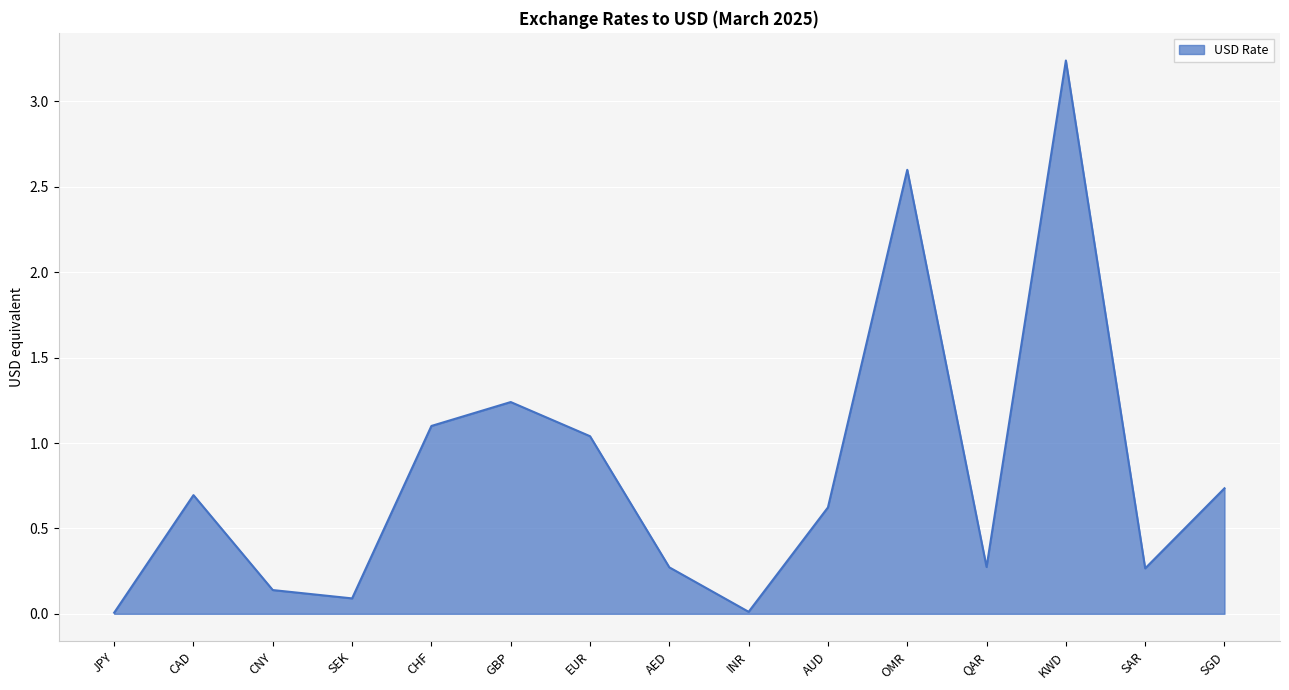

What position from the left is QAR?

12